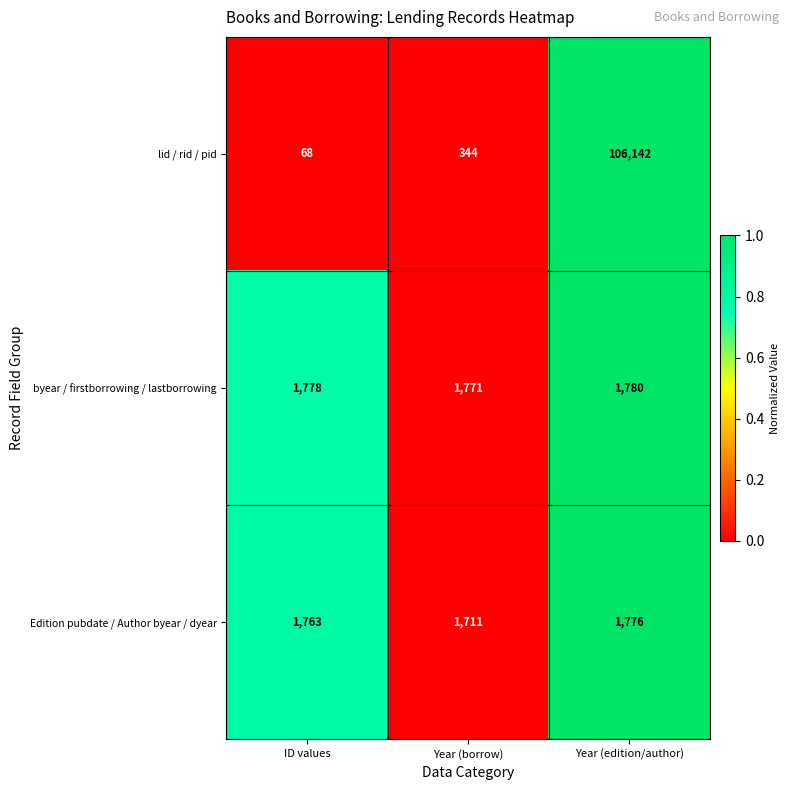

What is the difference between the maximum and minimum values in the byear / firstborrowing / lastborrowing series?

9